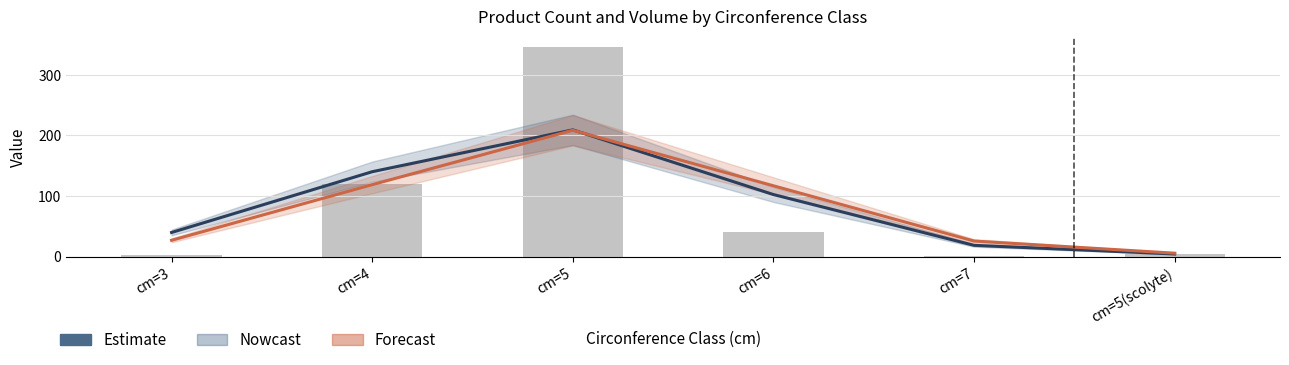

Reading left to right, extract all data points from this chart.

produit_nbre (estimate): 39.7	140.0	209.2	102.4	18.5	4.2
produit_vtgr (forecast): 26.8	118.7	208.5	116.8	25.6	5.5
produit_nbre (bar): 3.0	119.0	346.0	41.0	1.0	4.0